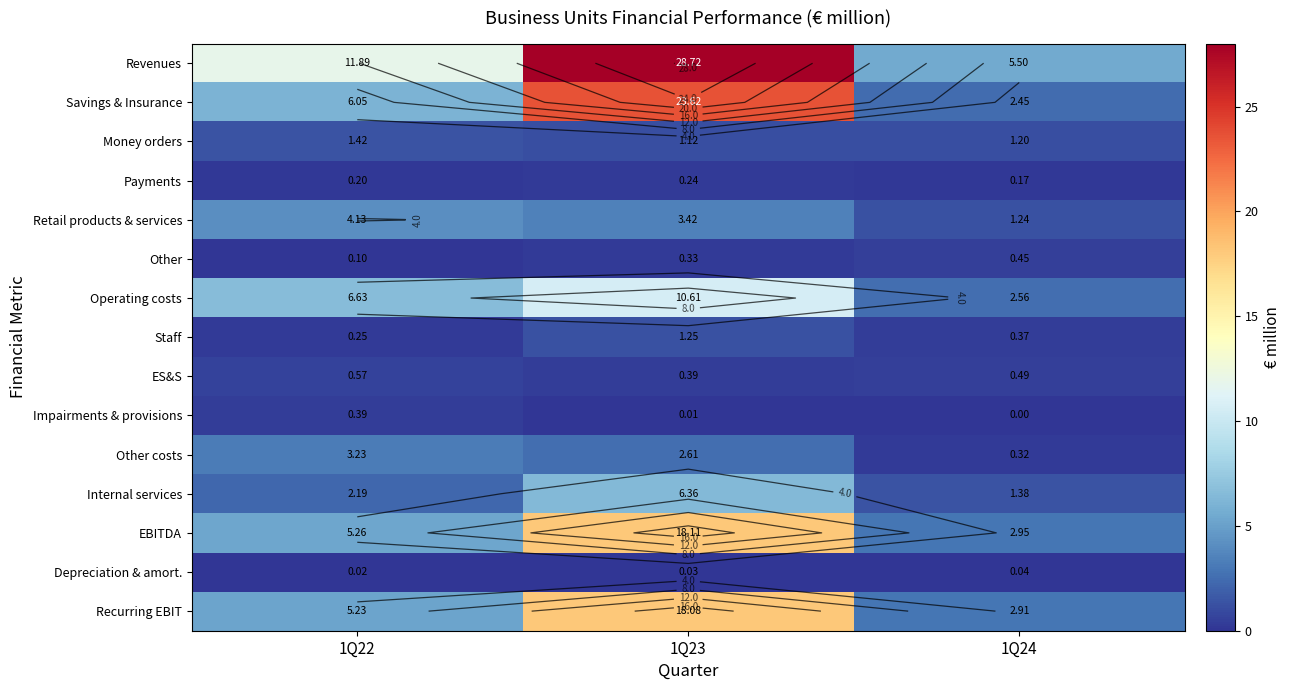

How many distinct data groups are displayed?

15